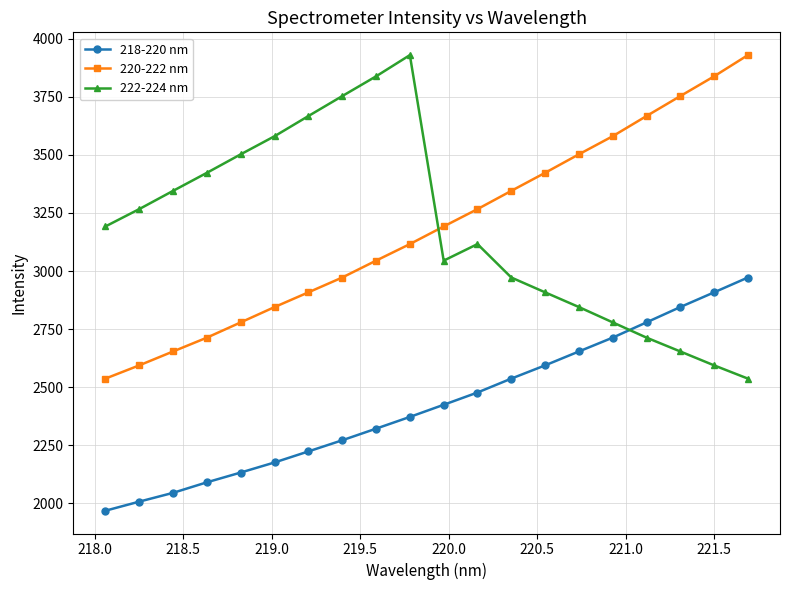

What is the value of the 222-224 nm point at the 6th from the left?

3580.3